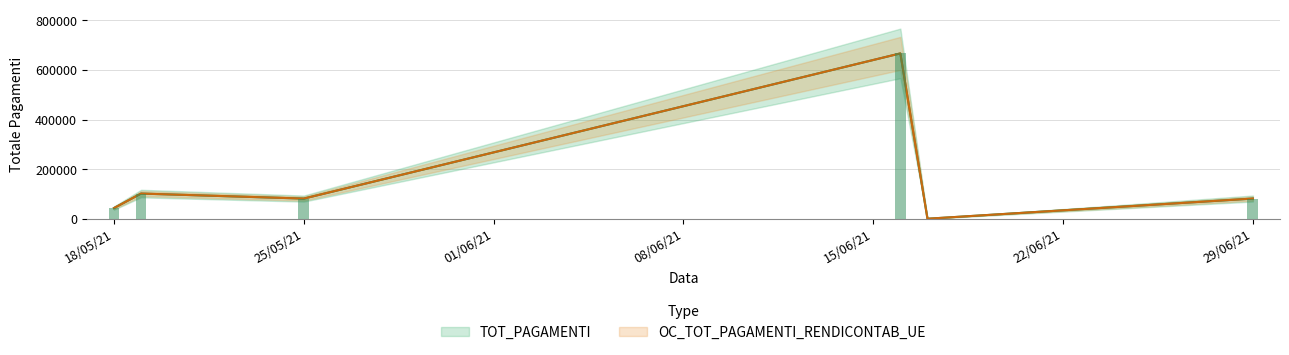

Where is OC_TOT_PAGAMENTI_RENDICONTAB_UE nearest to the value 333511?

19/05/2021